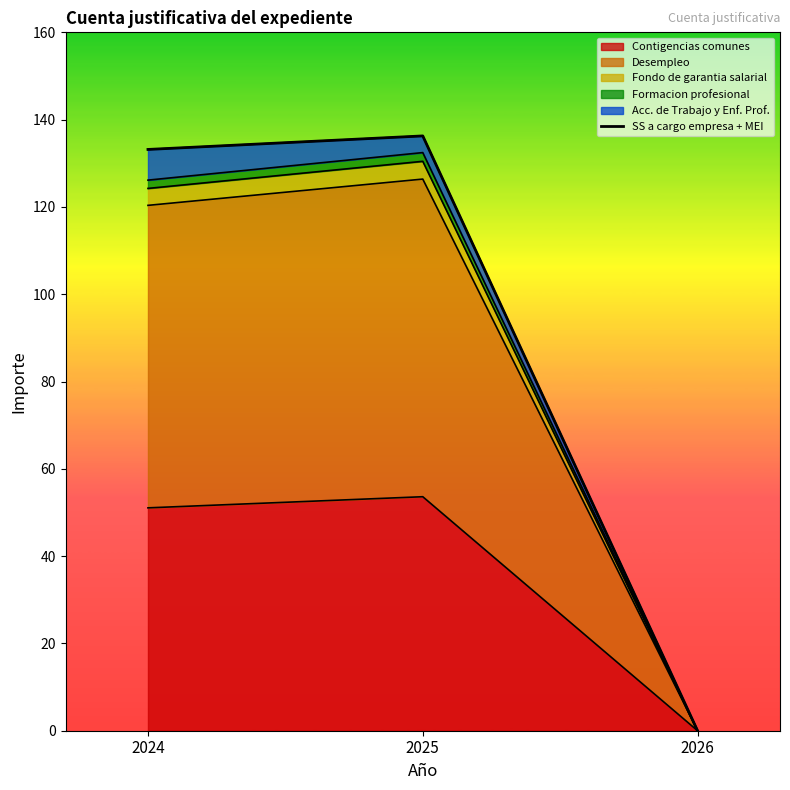

How many positive values are there?

2